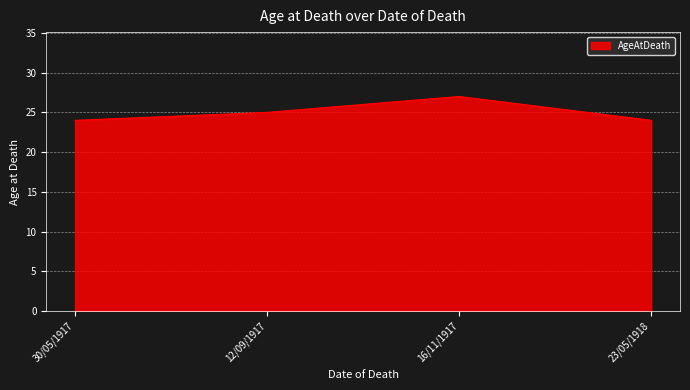

What is the sum of the values at 30/05/1917 and 12/09/1917?

49